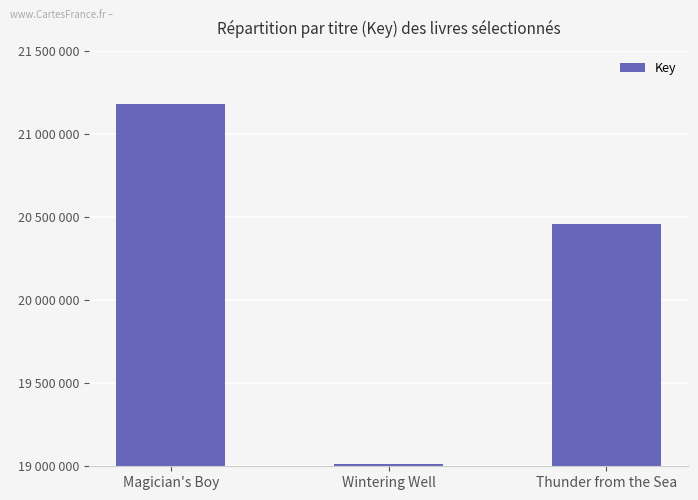

What is the value of the 1st bar from the left?

21178124